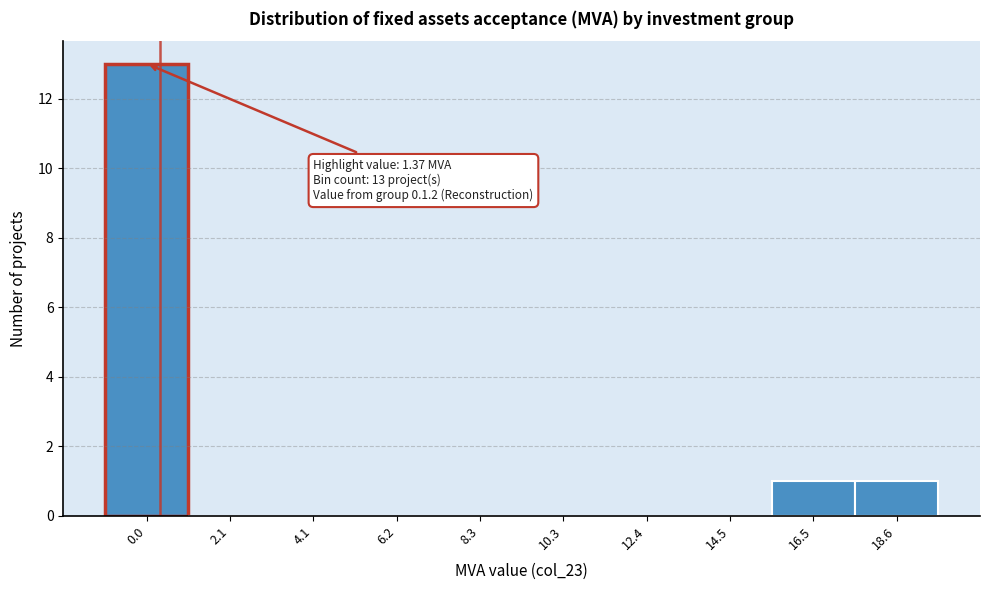

Reading left to right, what are all the values shown in this chart?

0.0=13	2.1=0	4.1=0	6.2=0	8.3=0	10.3=0	12.4=0	14.5=0	16.5=1	18.6=1